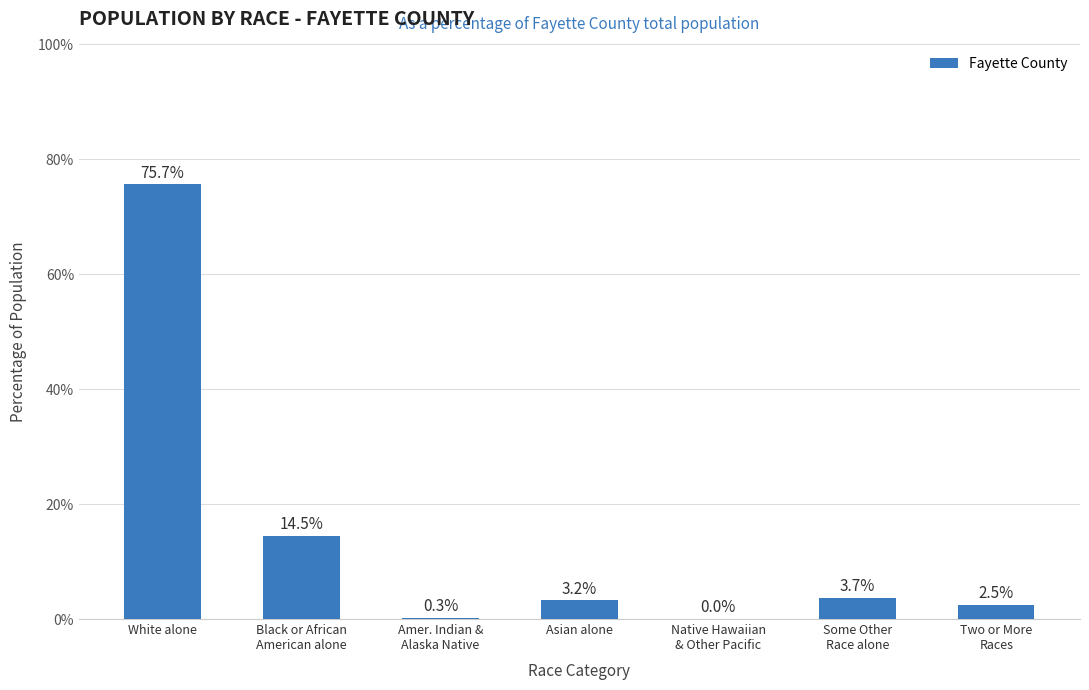

What is the maximum value shown in the chart?

75.7